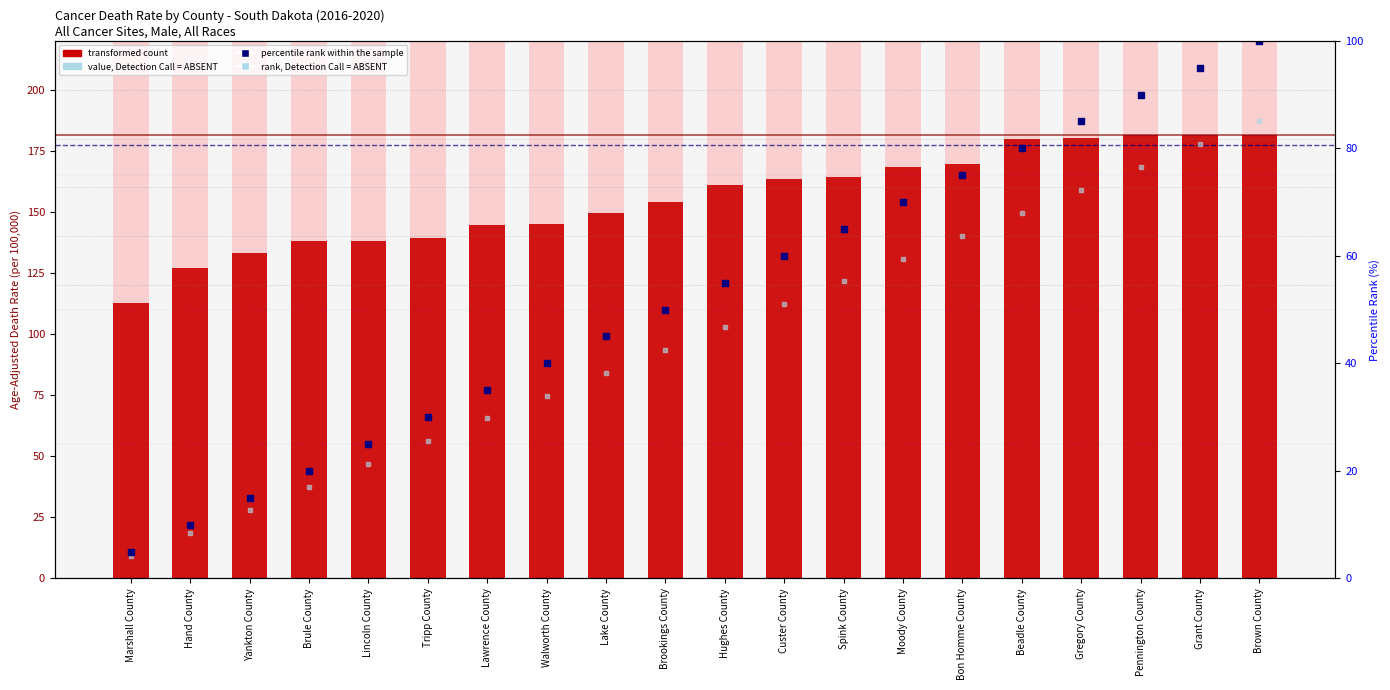

Which series has the widest spread of Y values?

percentile rank within the sample